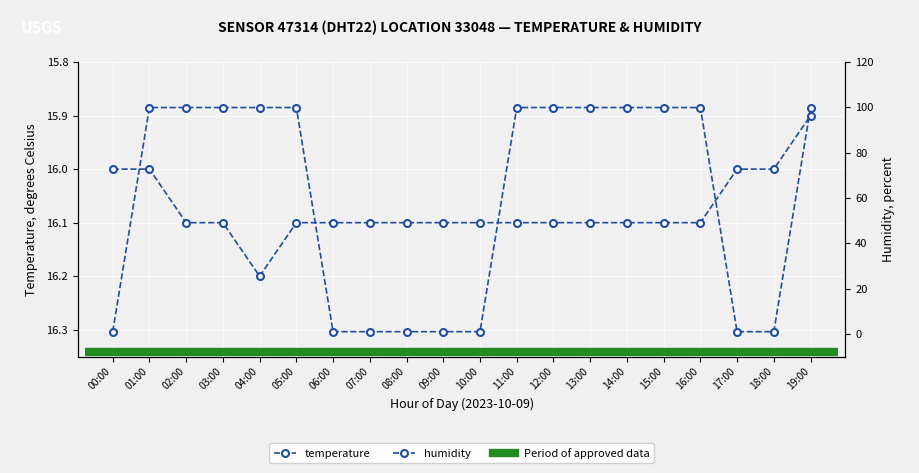

How many intersections are there between temperature and humidity?

5